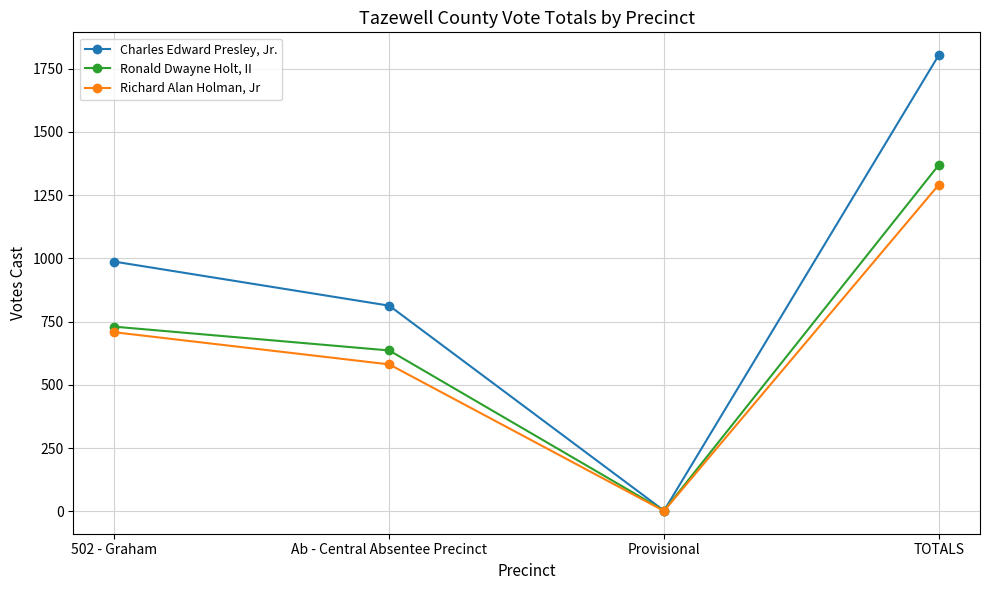

What are all the series names shown in the legend?

Charles Edward Presley, Jr., Ronald Dwayne Holt, II, Richard Alan Holman, Jr